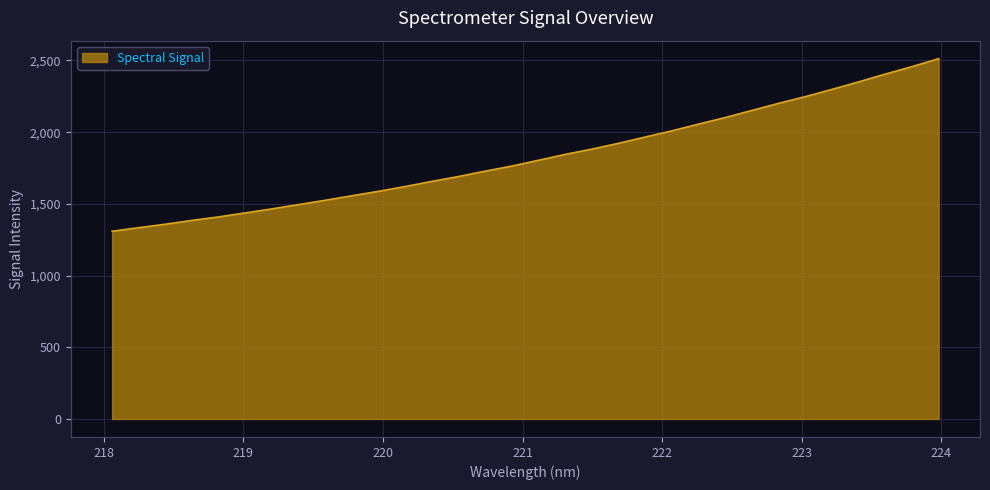

True or false: the data has more than 2 interior local peaks.

False